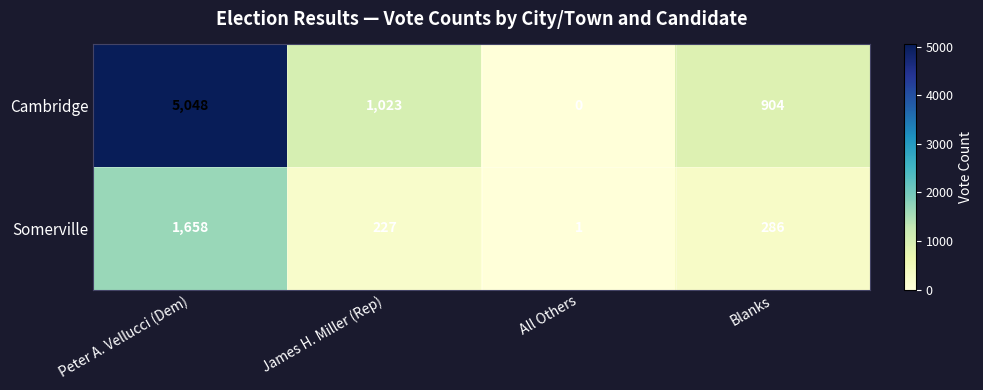

What is the greatest value displayed?

5048